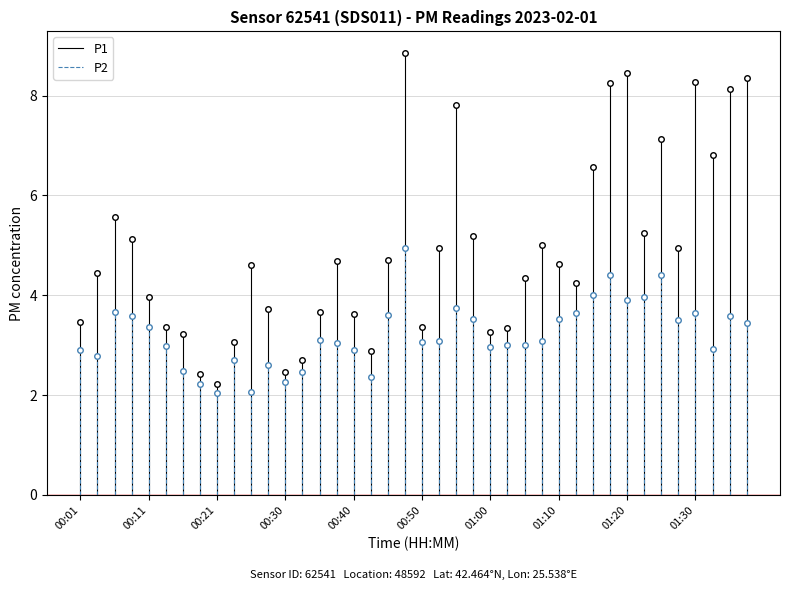

List the series in order of their overall mean, lowest first.

P2, P1